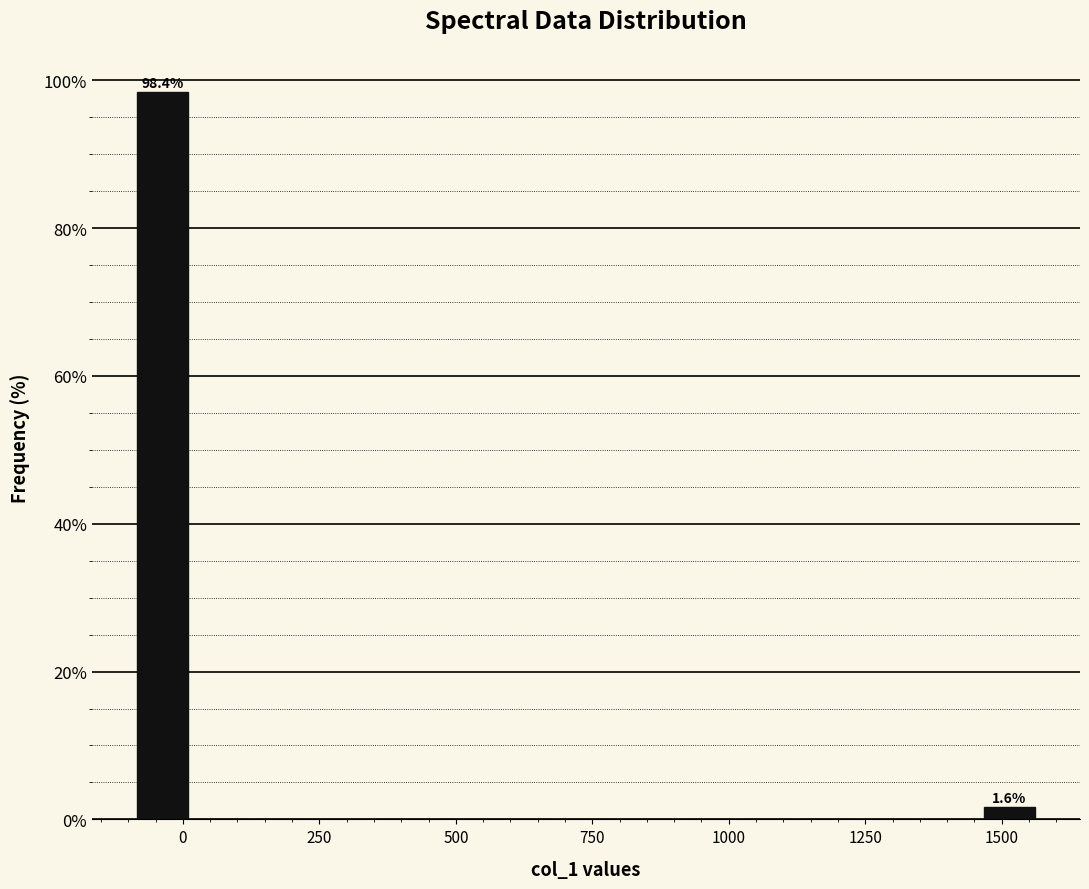

Around what value on the x-axis is the tallest bar? Give the approximate position of its centre, as read against the axis.

-50